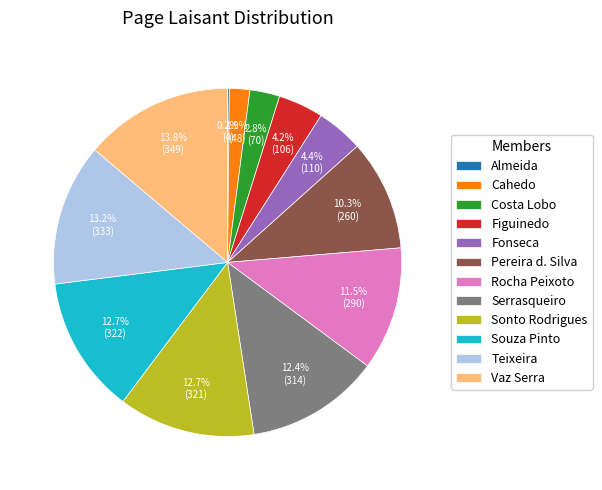

What is the total percentage of Cahedo and Souza Pinto?

14.6%